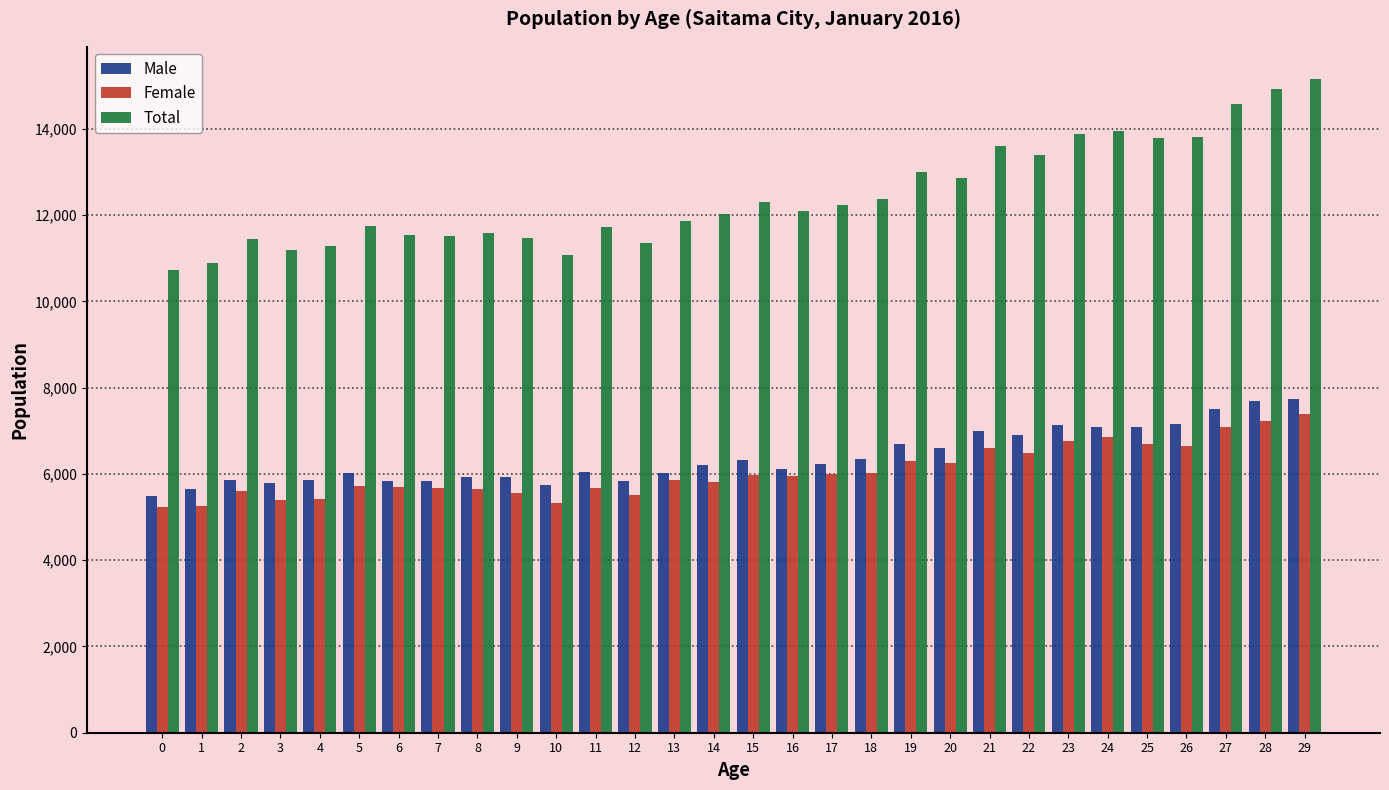

Where does the Total series first go above 12090?

15